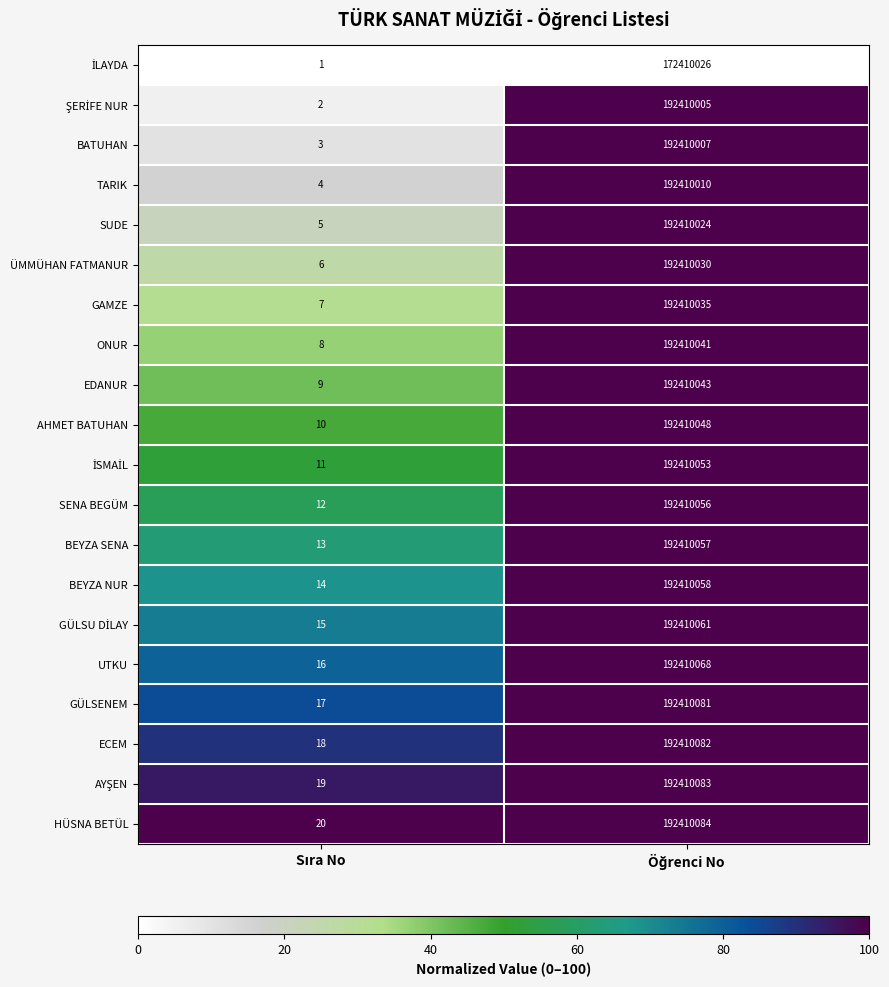

Which series has the largest total across all categories?

HÜSNA BETÜL